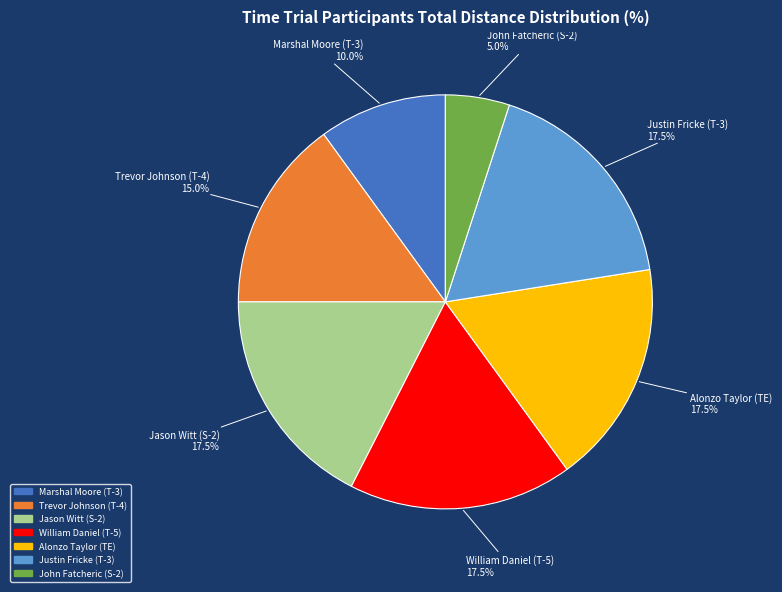

Is there any slice that represents more than half of the pie?

No